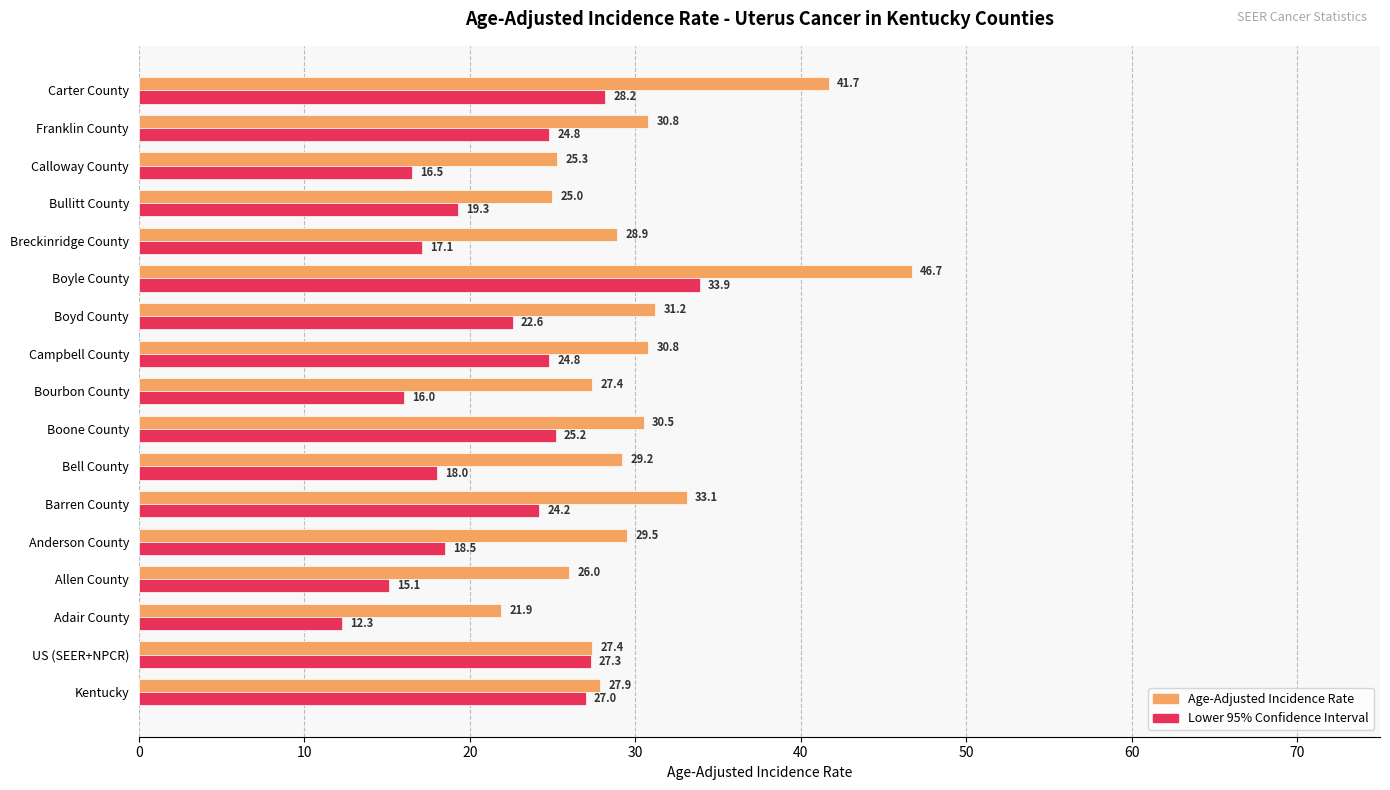

Which series has the largest range (max minus min)?

Age-Adjusted Incidence Rate